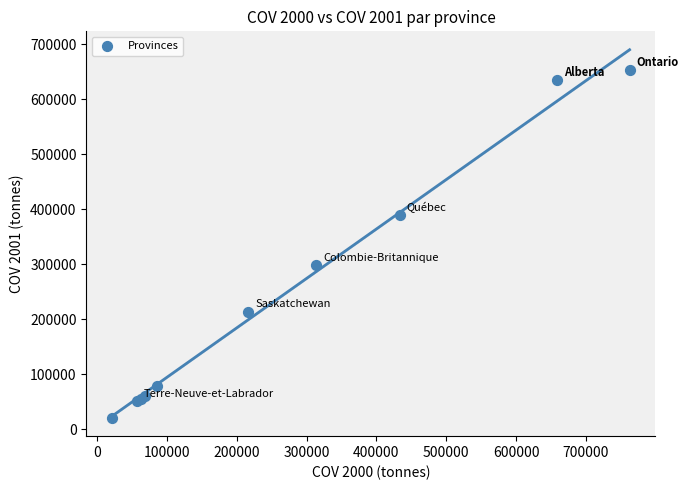

What Y value in the scatter plot is closest to 336659?

298166.2